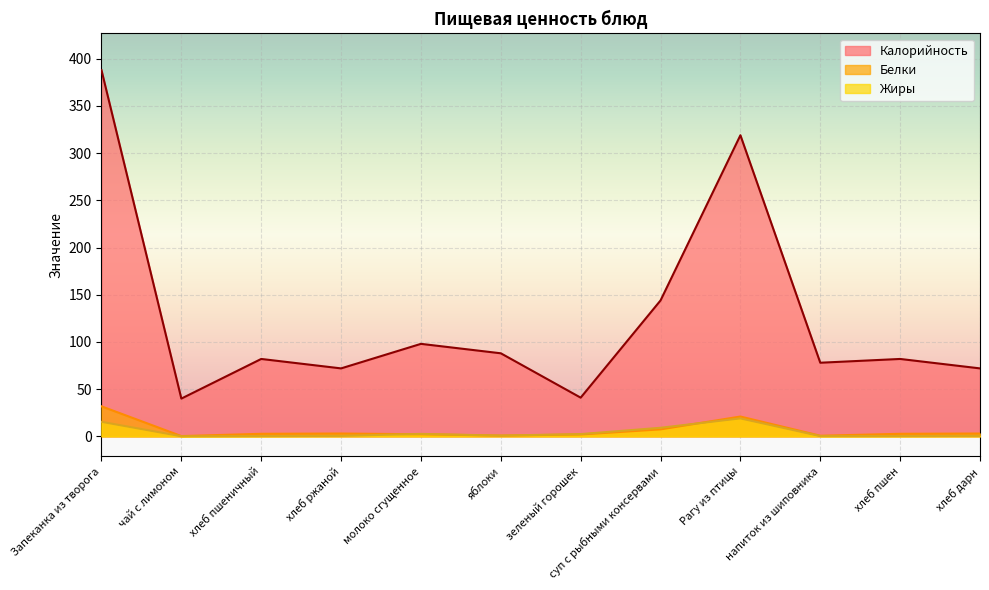

Count the number of categories in the chart.

12